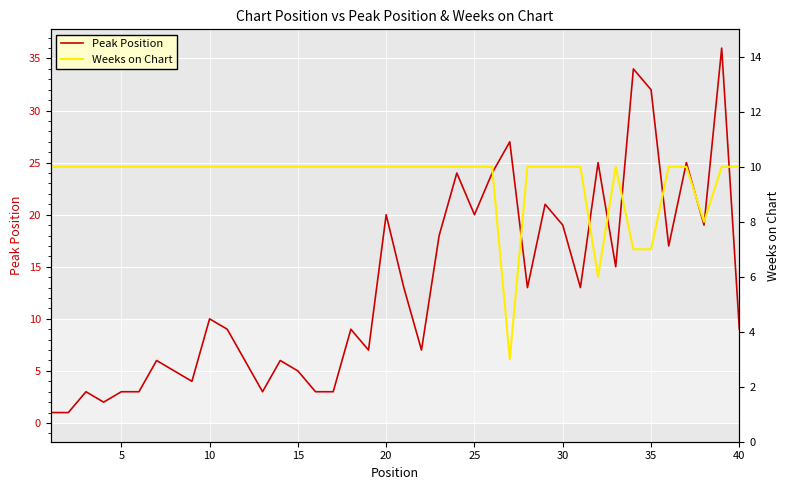

Count the number of categories in the chart.

40